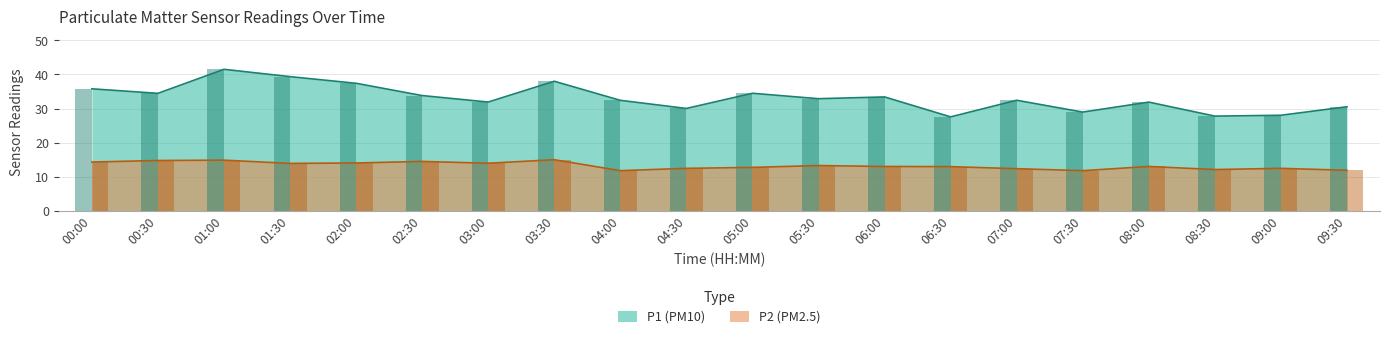

At which label does P1 reach its peak?

01:00